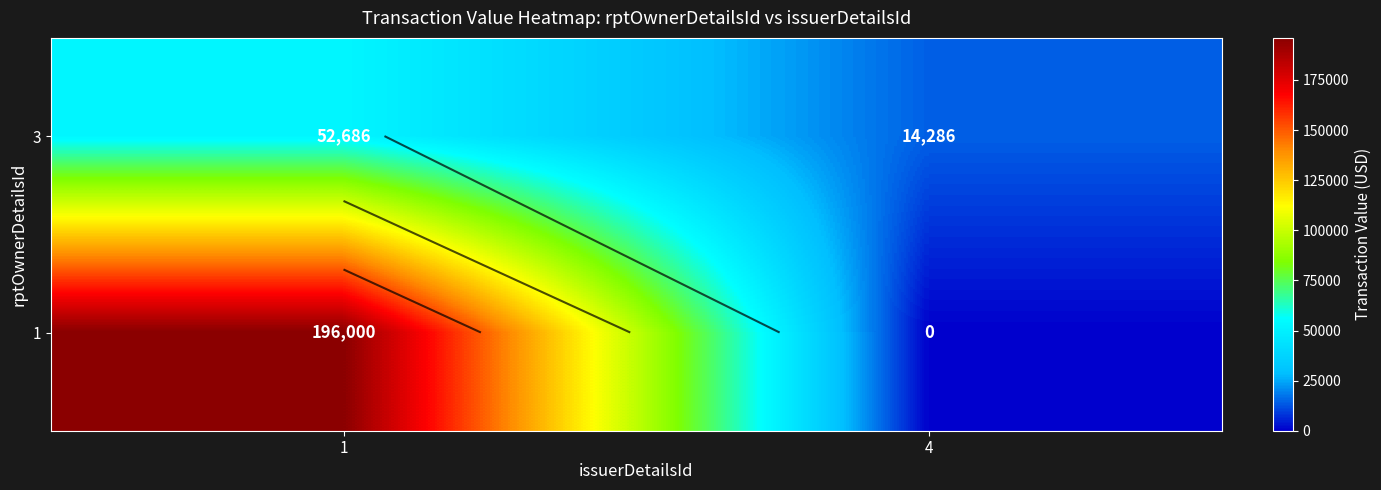

What is the difference between the maximum and minimum values in the 3 series?

38400